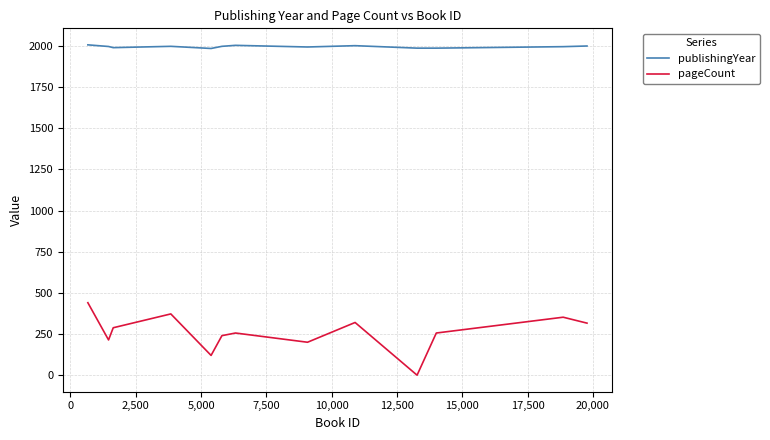

How many values in the pageCount series exceed 256?

6